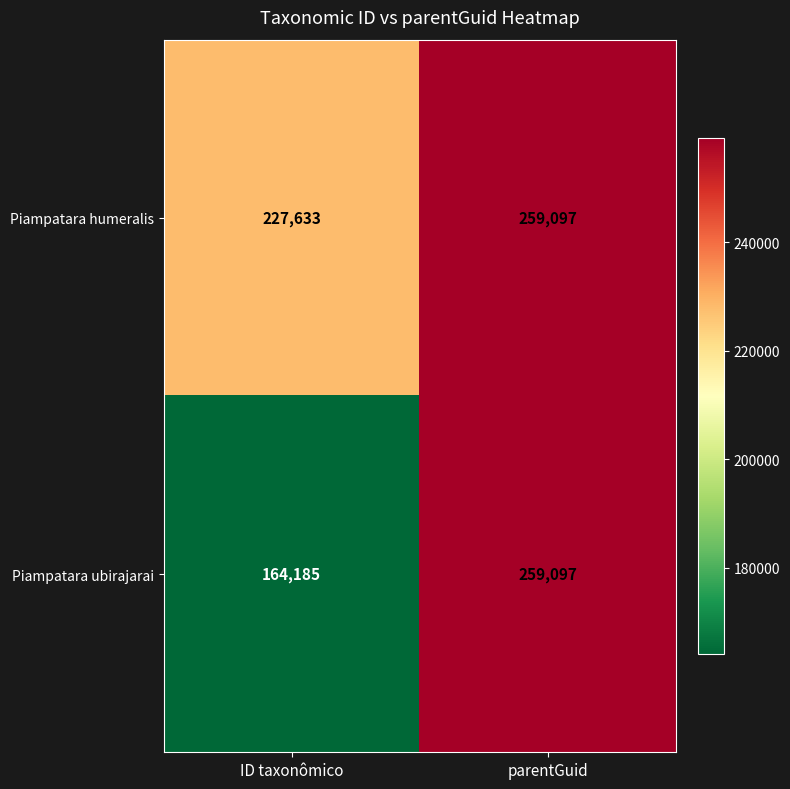

The Piampatara humeralis series shows 399522 at parentGuid. True or false?

False